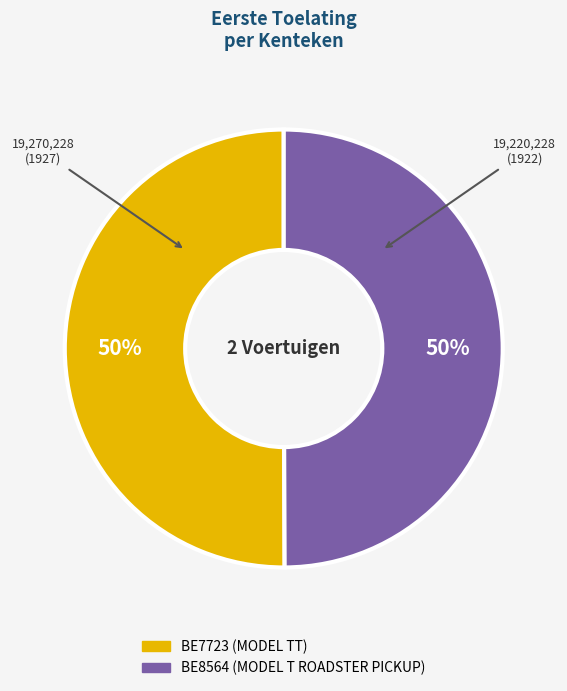

True or false: BE8564 (MODEL T ROADSTER PICKUP) accounts for 43% of the total.

False